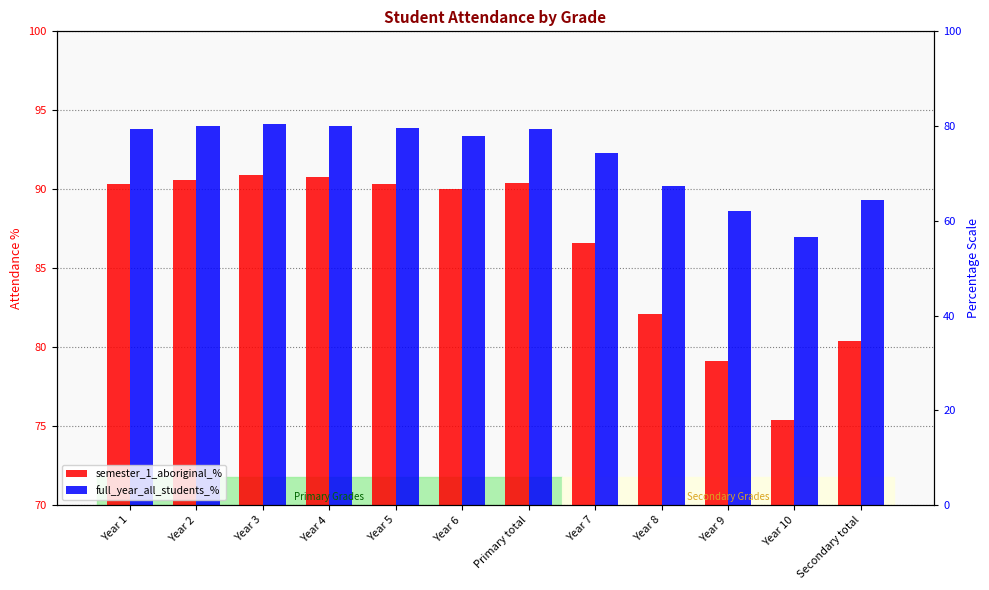

Does the chart contain stacked bars?

No